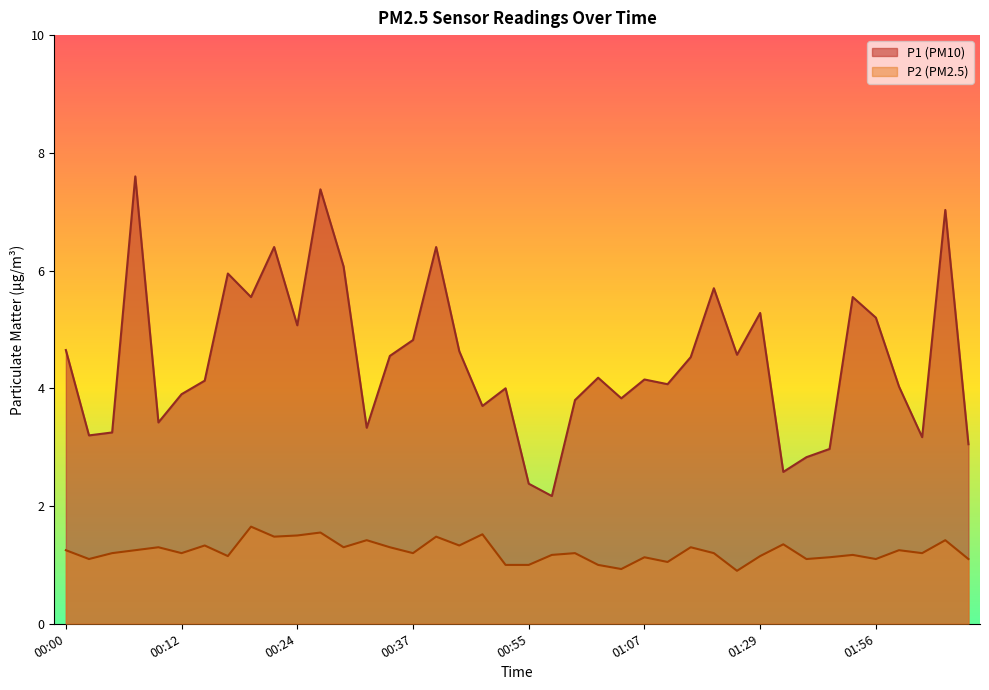

How many categories are shown in the chart?

40